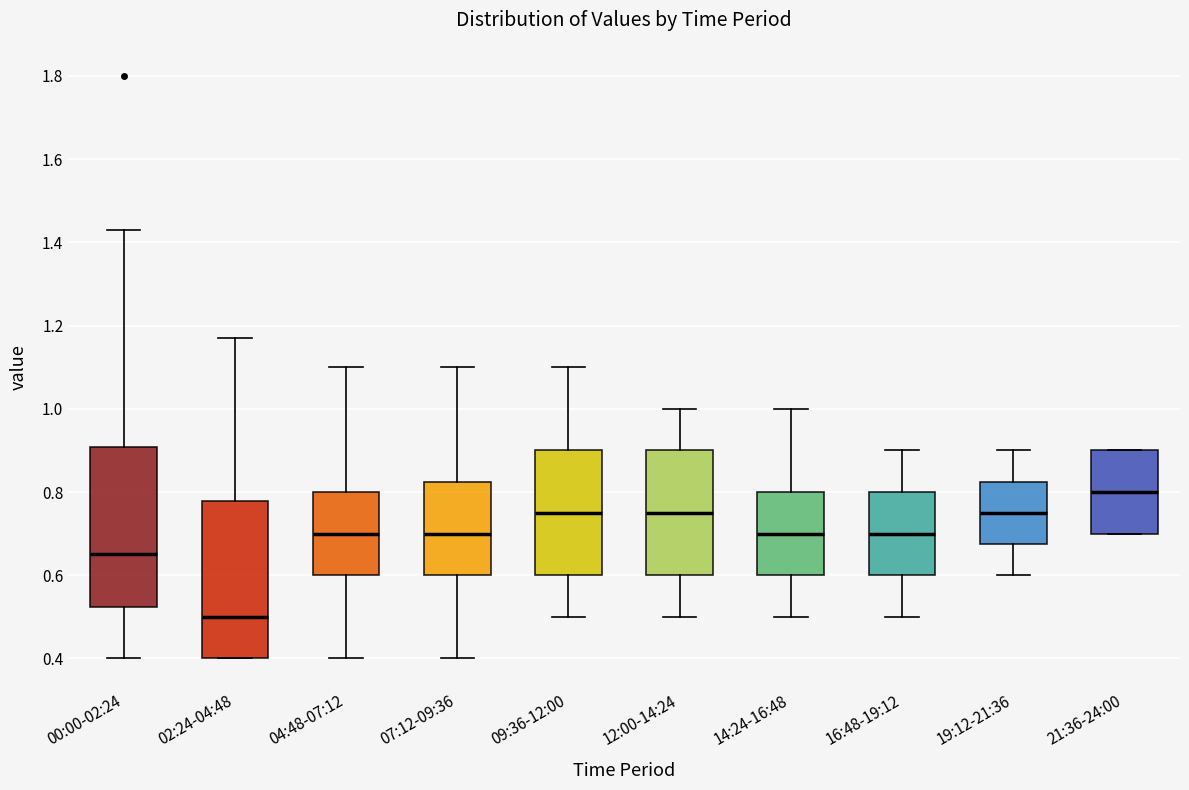

Which box's median line is the lowest?

02:24-04:48